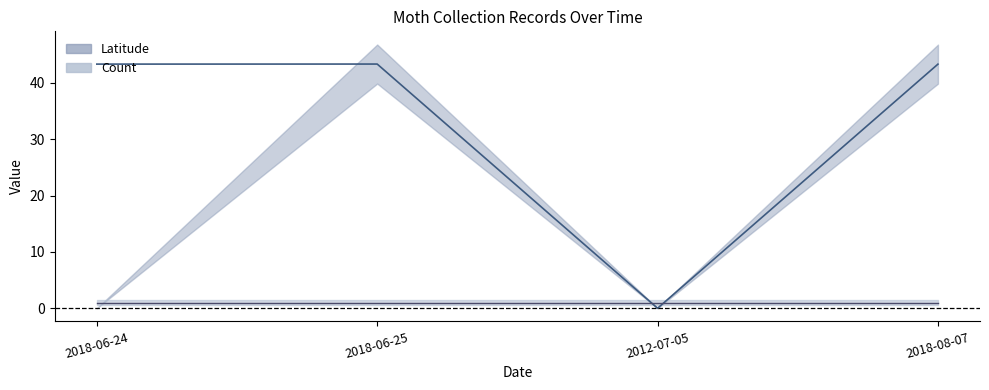

At which label does Count reach its minimum?

2012-07-05